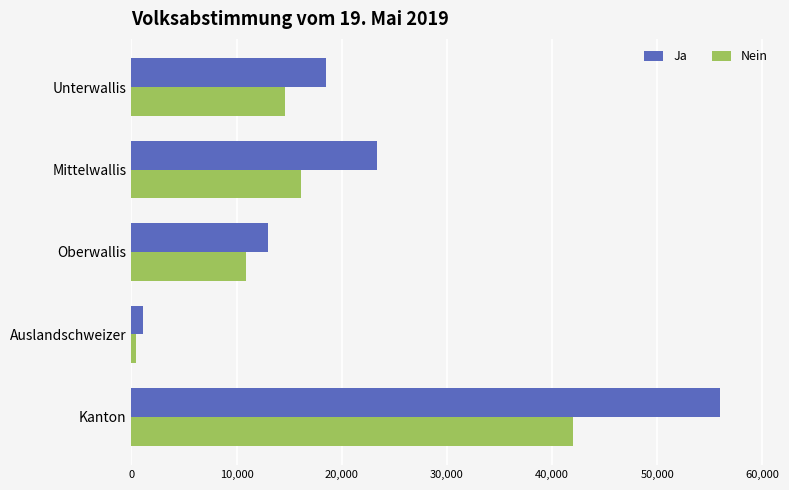

At which category is the sum across all series the highest?

Kanton